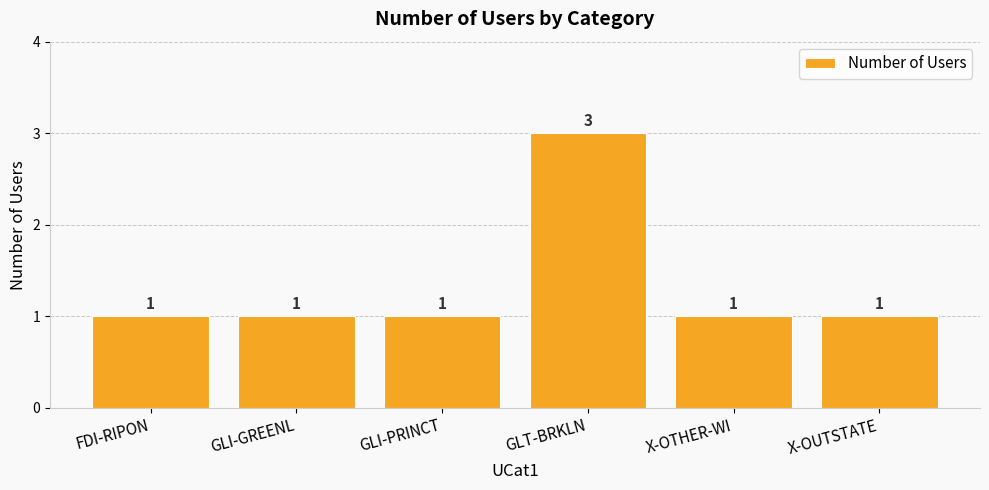

What value does the data have at GLI-GREENL?

1